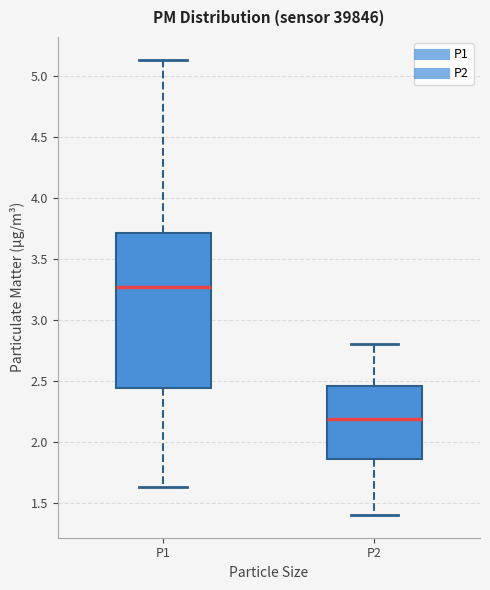

Where does the upper whisker of the box for P2 end on the y-axis? The values are not printed on the chart, so give them approximately, as read against the axis.

2.80